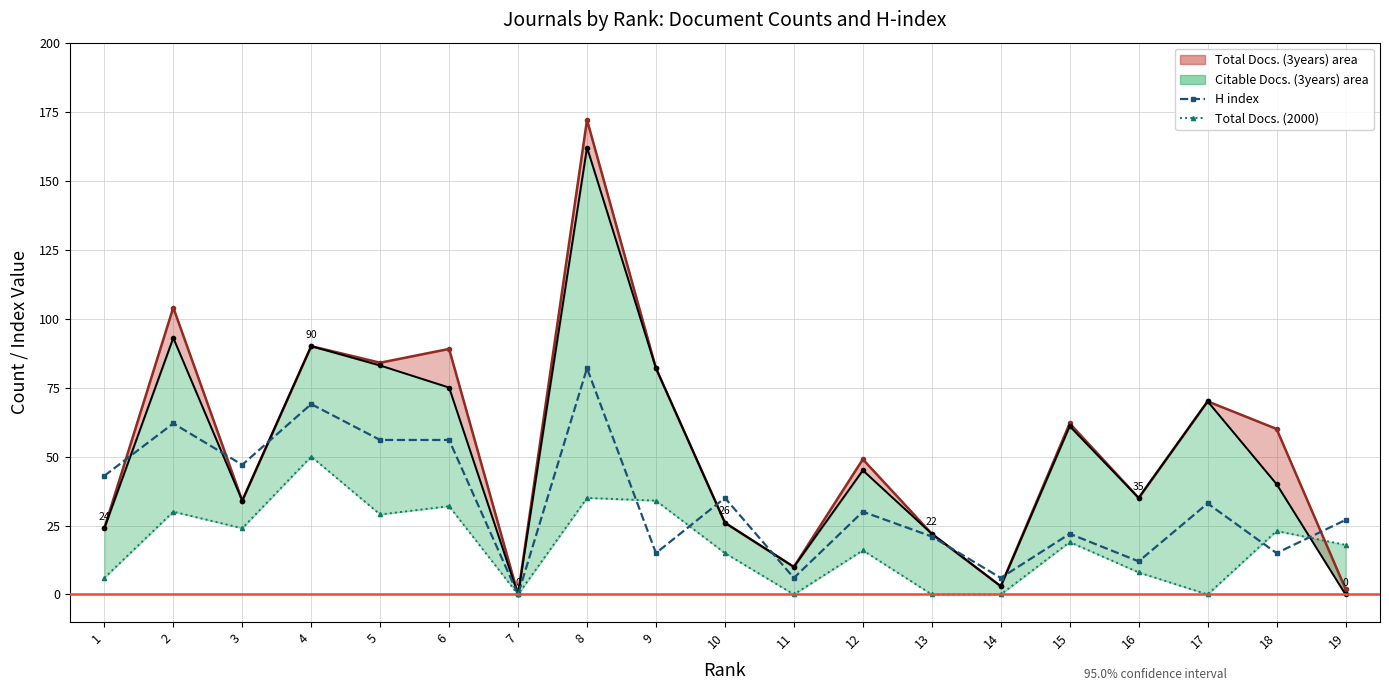

What is the approximate value of H index at 17?

33